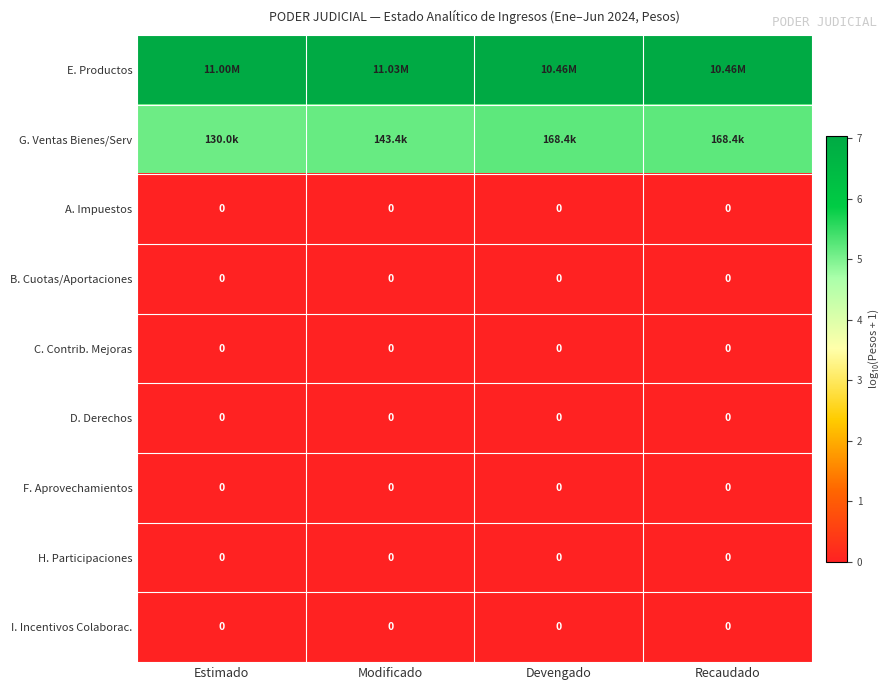

Is it true that A. Impuestos equals 0.0 at Estimado?

True